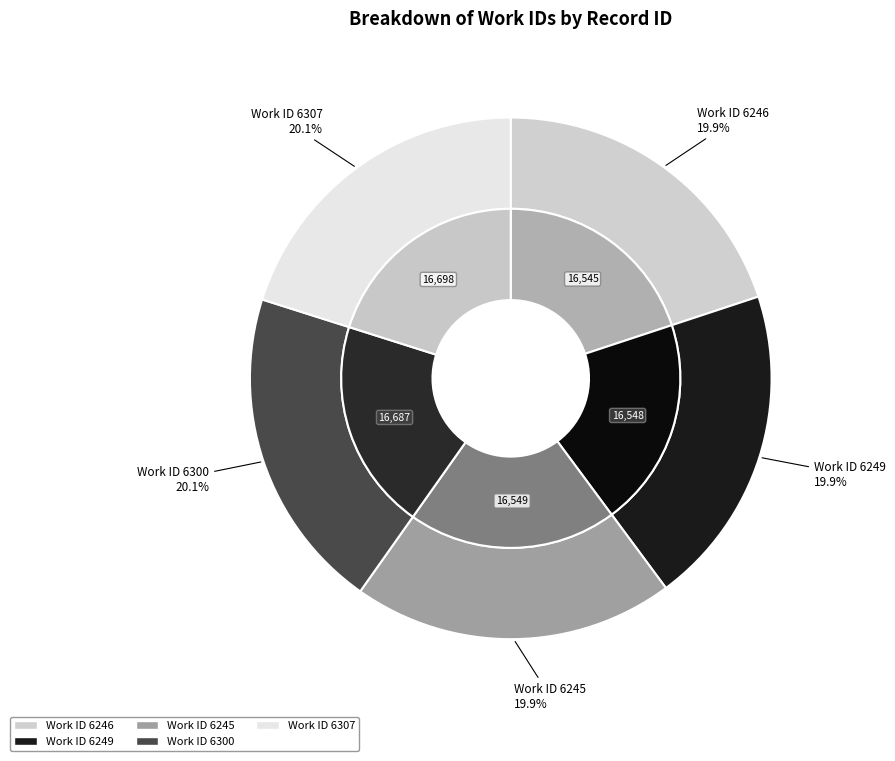

Rank the categories by value from lowest to highest.

6246, 6249, 6245, 6300, 6307